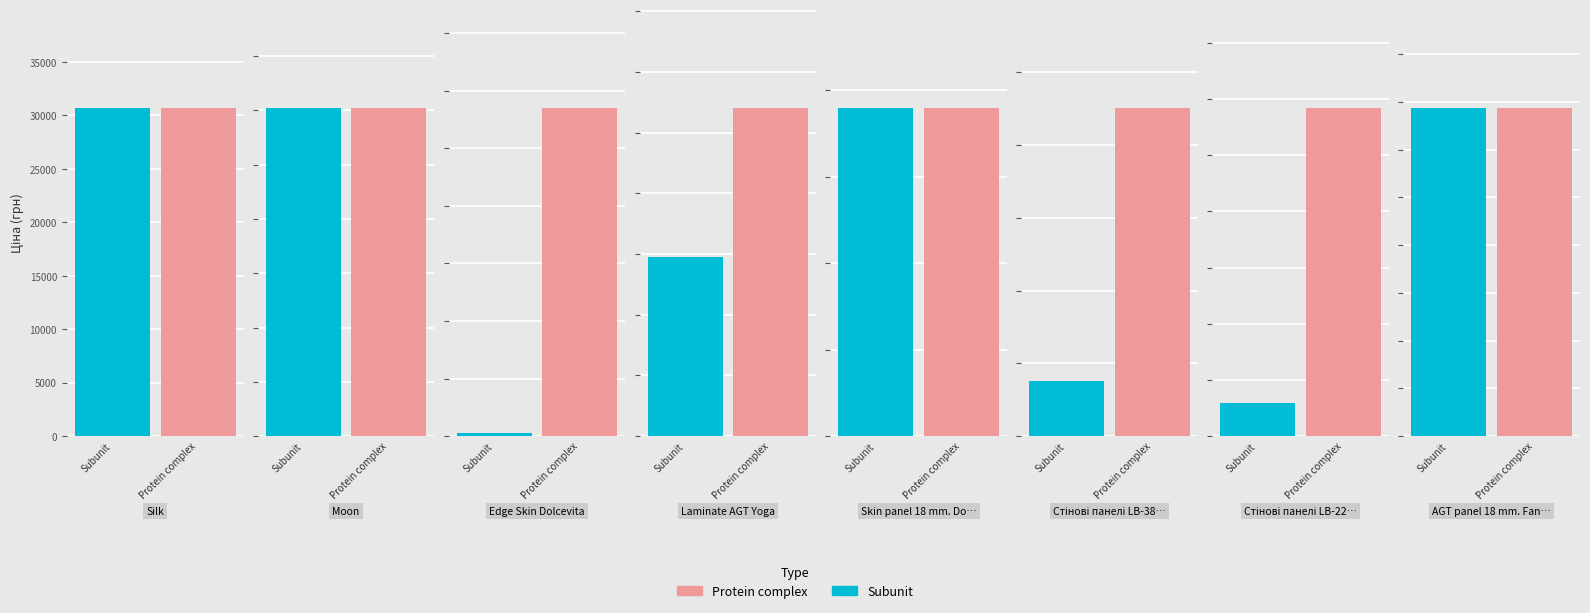

How many bars are there in each group?

2